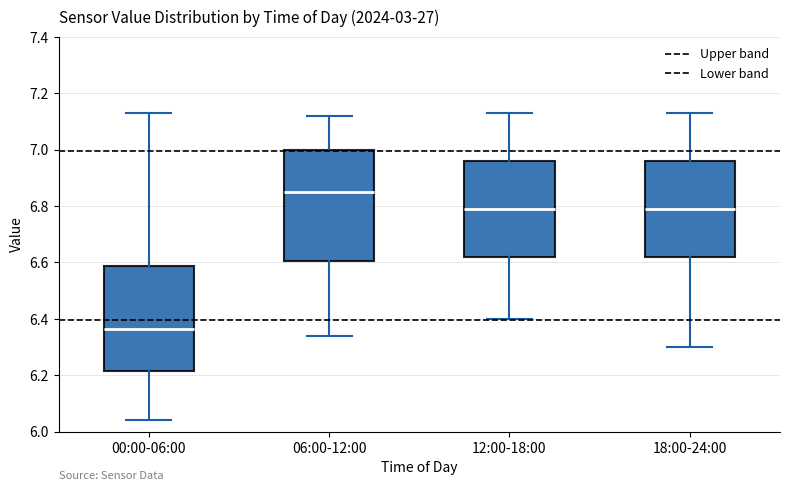

Which box's median line is the highest?

06:00-12:00